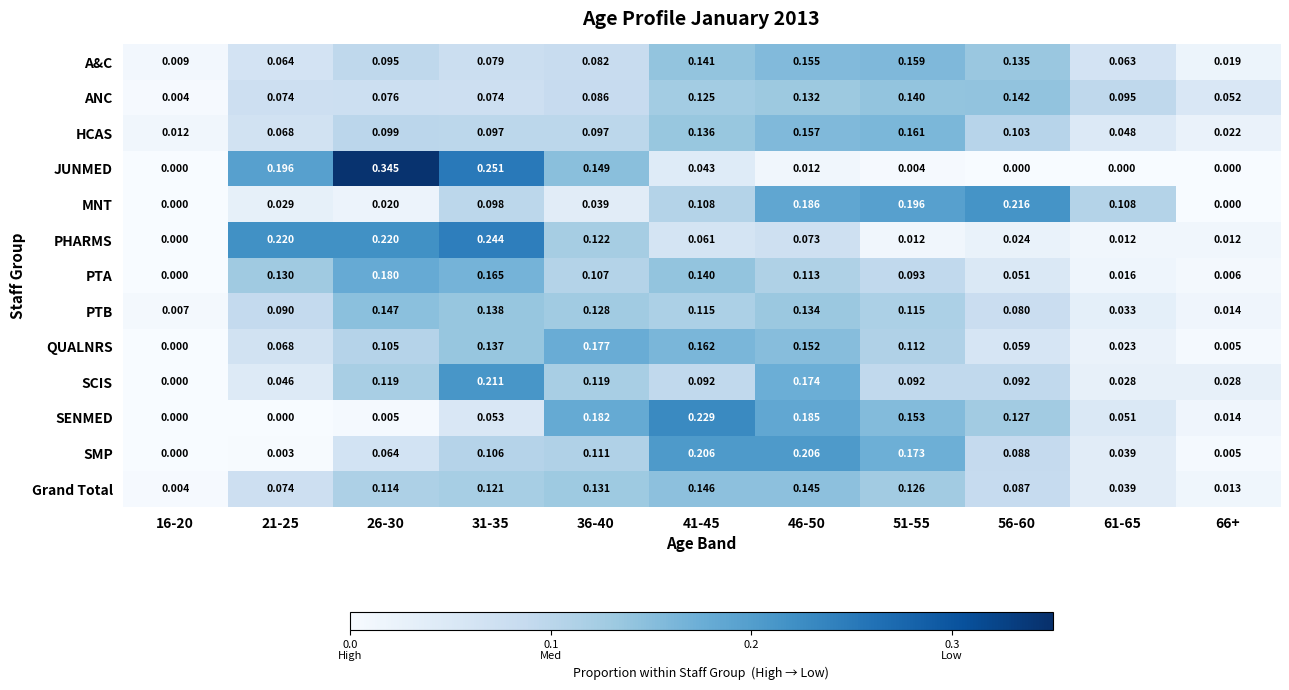

Is the value of A&C at 26-30 greater than the value of HCAS at 41-45?

No